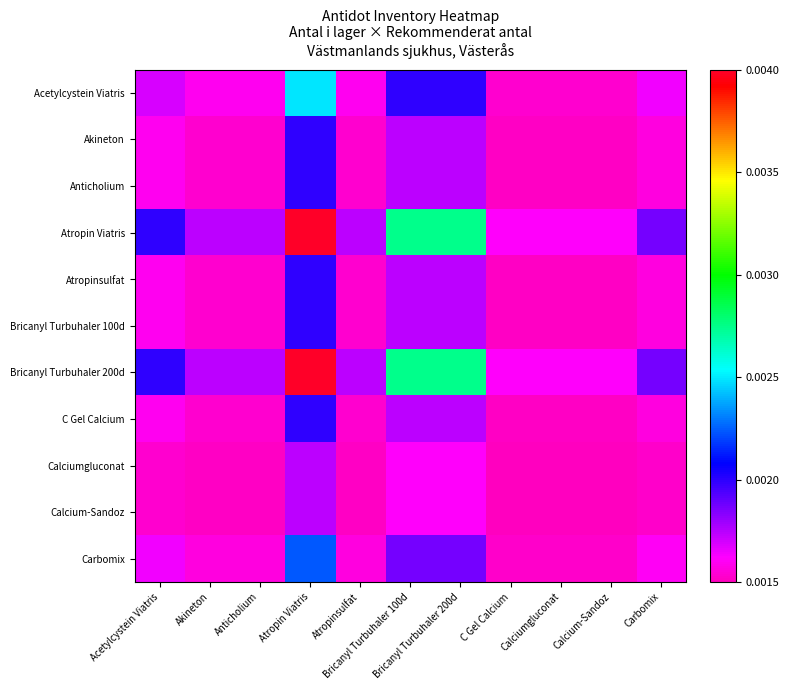

Reading left to right, list all the values displayed in this chart.

Acetylcystein Viatris: Acetylcystein Viatris=0.0	Akineton=0.0	Anticholium=0.0	Atropin Viatris=0.0	Atropinsulfat=0.0	Bricanyl Turbuhaler 100d=0.0	Bricanyl Turbuhaler 200d=0.0	C Gel Calcium=0.0	Calciumgluconat=0.0	Calcium-Sandoz=0.0	Carbomix=0.0
Akineton: Acetylcystein Viatris=0.0	Akineton=0.0	Anticholium=0.0	Atropin Viatris=0.0	Atropinsulfat=0.0	Bricanyl Turbuhaler 100d=0.0	Bricanyl Turbuhaler 200d=0.0	C Gel Calcium=0.0	Calciumgluconat=0.0	Calcium-Sandoz=0.0	Carbomix=0.0
Anticholium: Acetylcystein Viatris=0.0	Akineton=0.0	Anticholium=0.0	Atropin Viatris=0.0	Atropinsulfat=0.0	Bricanyl Turbuhaler 100d=0.0	Bricanyl Turbuhaler 200d=0.0	C Gel Calcium=0.0	Calciumgluconat=0.0	Calcium-Sandoz=0.0	Carbomix=0.0
Atropin Viatris: Acetylcystein Viatris=0.0	Akineton=0.0	Anticholium=0.0	Atropin Viatris=0.0	Atropinsulfat=0.0	Bricanyl Turbuhaler 100d=0.0	Bricanyl Turbuhaler 200d=0.0	C Gel Calcium=0.0	Calciumgluconat=0.0	Calcium-Sandoz=0.0	Carbomix=0.0
Atropinsulfat: Acetylcystein Viatris=0.0	Akineton=0.0	Anticholium=0.0	Atropin Viatris=0.0	Atropinsulfat=0.0	Bricanyl Turbuhaler 100d=0.0	Bricanyl Turbuhaler 200d=0.0	C Gel Calcium=0.0	Calciumgluconat=0.0	Calcium-Sandoz=0.0	Carbomix=0.0
Bricanyl Turbuhaler 100d: Acetylcystein Viatris=0.0	Akineton=0.0	Anticholium=0.0	Atropin Viatris=0.0	Atropinsulfat=0.0	Bricanyl Turbuhaler 100d=0.0	Bricanyl Turbuhaler 200d=0.0	C Gel Calcium=0.0	Calciumgluconat=0.0	Calcium-Sandoz=0.0	Carbomix=0.0
Bricanyl Turbuhaler 200d: Acetylcystein Viatris=0.0	Akineton=0.0	Anticholium=0.0	Atropin Viatris=0.0	Atropinsulfat=0.0	Bricanyl Turbuhaler 100d=0.0	Bricanyl Turbuhaler 200d=0.0	C Gel Calcium=0.0	Calciumgluconat=0.0	Calcium-Sandoz=0.0	Carbomix=0.0
C Gel Calcium: Acetylcystein Viatris=0.0	Akineton=0.0	Anticholium=0.0	Atropin Viatris=0.0	Atropinsulfat=0.0	Bricanyl Turbuhaler 100d=0.0	Bricanyl Turbuhaler 200d=0.0	C Gel Calcium=0.0	Calciumgluconat=0.0	Calcium-Sandoz=0.0	Carbomix=0.0
Calciumgluconat: Acetylcystein Viatris=0.0	Akineton=0.0	Anticholium=0.0	Atropin Viatris=0.0	Atropinsulfat=0.0	Bricanyl Turbuhaler 100d=0.0	Bricanyl Turbuhaler 200d=0.0	C Gel Calcium=0.0	Calciumgluconat=0.0	Calcium-Sandoz=0.0	Carbomix=0.0
Calcium-Sandoz: Acetylcystein Viatris=0.0	Akineton=0.0	Anticholium=0.0	Atropin Viatris=0.0	Atropinsulfat=0.0	Bricanyl Turbuhaler 100d=0.0	Bricanyl Turbuhaler 200d=0.0	C Gel Calcium=0.0	Calciumgluconat=0.0	Calcium-Sandoz=0.0	Carbomix=0.0
Carbomix: Acetylcystein Viatris=0.0	Akineton=0.0	Anticholium=0.0	Atropin Viatris=0.0	Atropinsulfat=0.0	Bricanyl Turbuhaler 100d=0.0	Bricanyl Turbuhaler 200d=0.0	C Gel Calcium=0.0	Calciumgluconat=0.0	Calcium-Sandoz=0.0	Carbomix=0.0